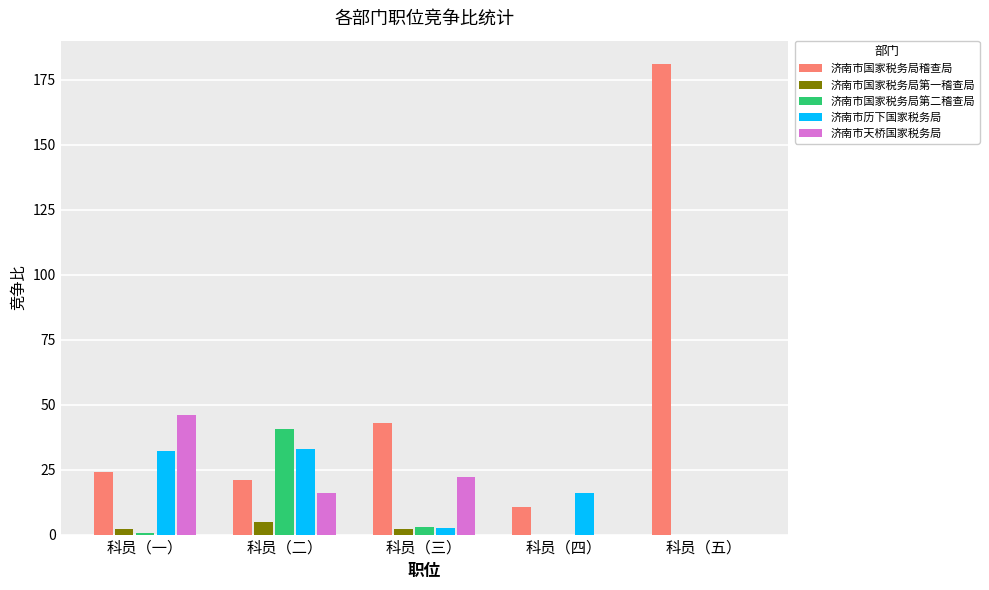

What are all the series names shown in the legend?

济南市国家税务局稽查局, 济南市国家税务局第一稽查局, 济南市国家税务局第二稽查局, 济南市历下国家税务局, 济南市天桥国家税务局